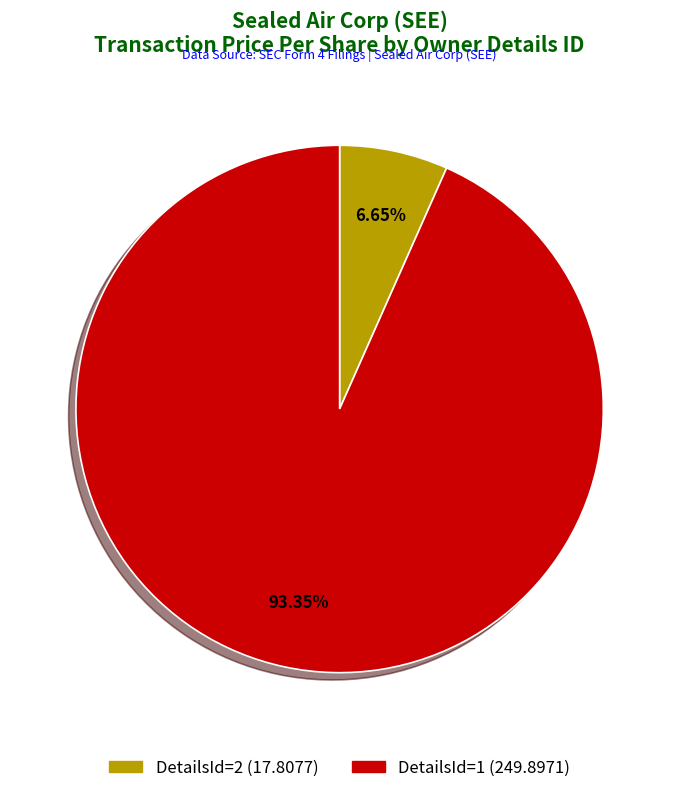

To the nearest percent, what is the difference between the largest and smallest slice percentages?

87%